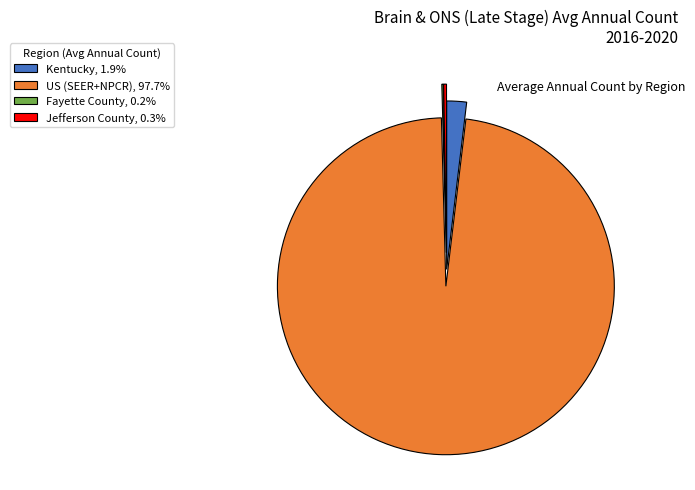

Is there a majority slice in this chart?

Yes